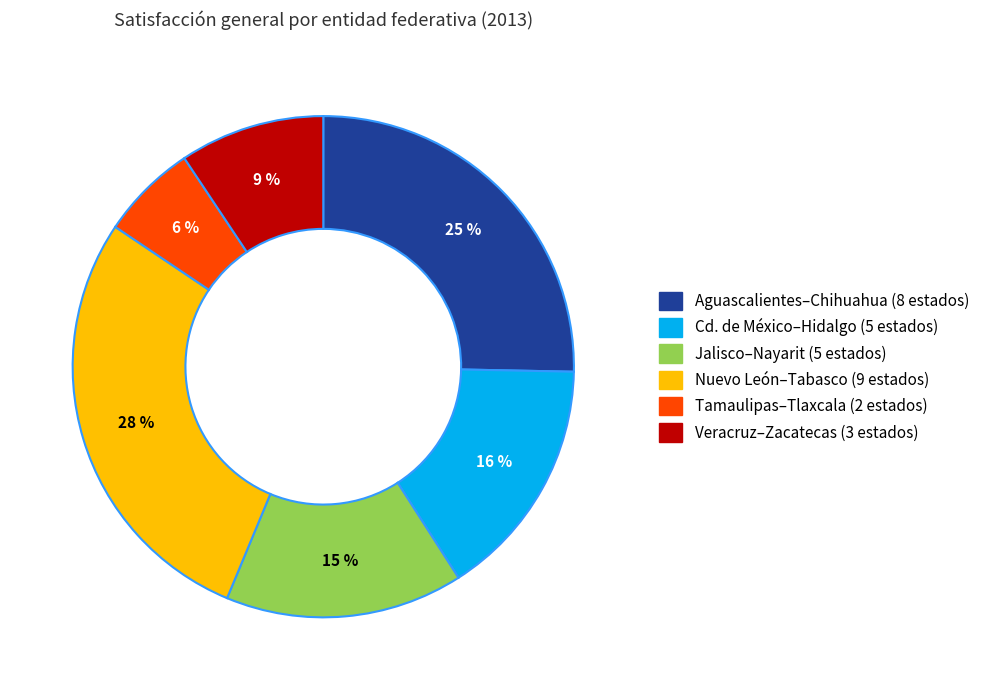

Is there a majority slice in this chart?

No